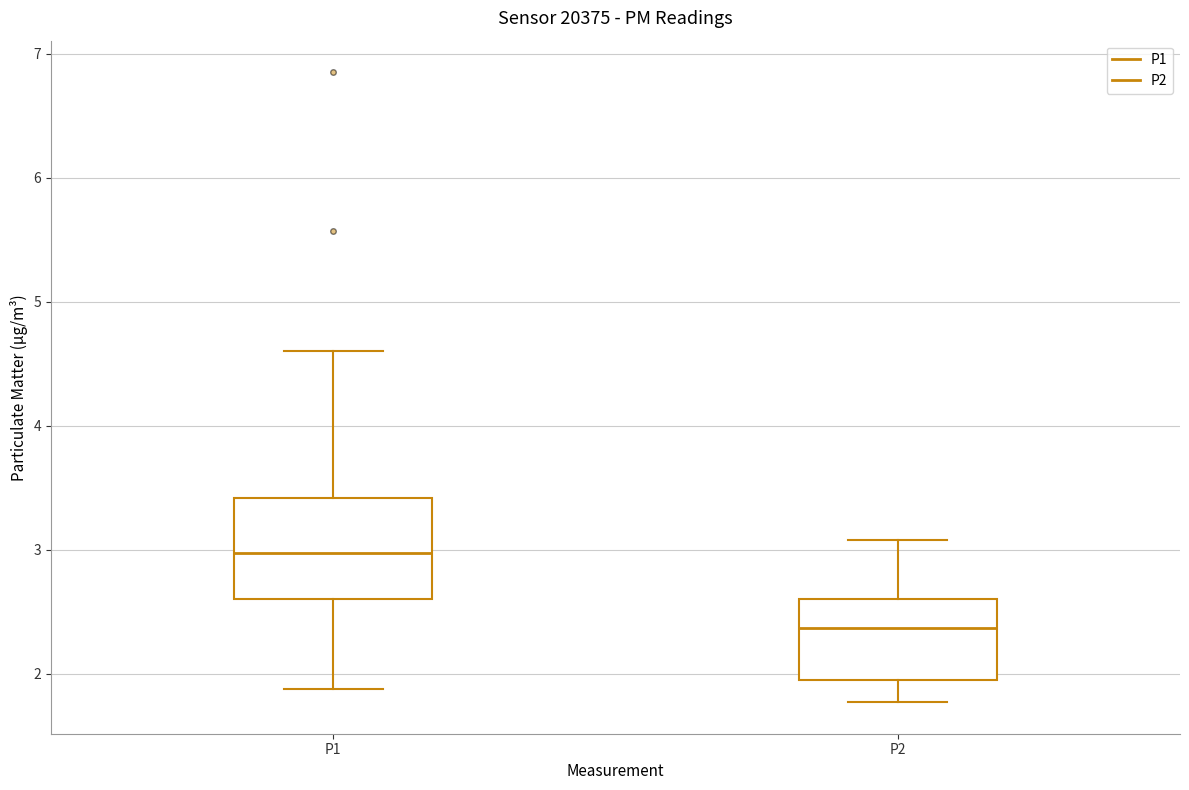

Which box's median line is the highest?

P1